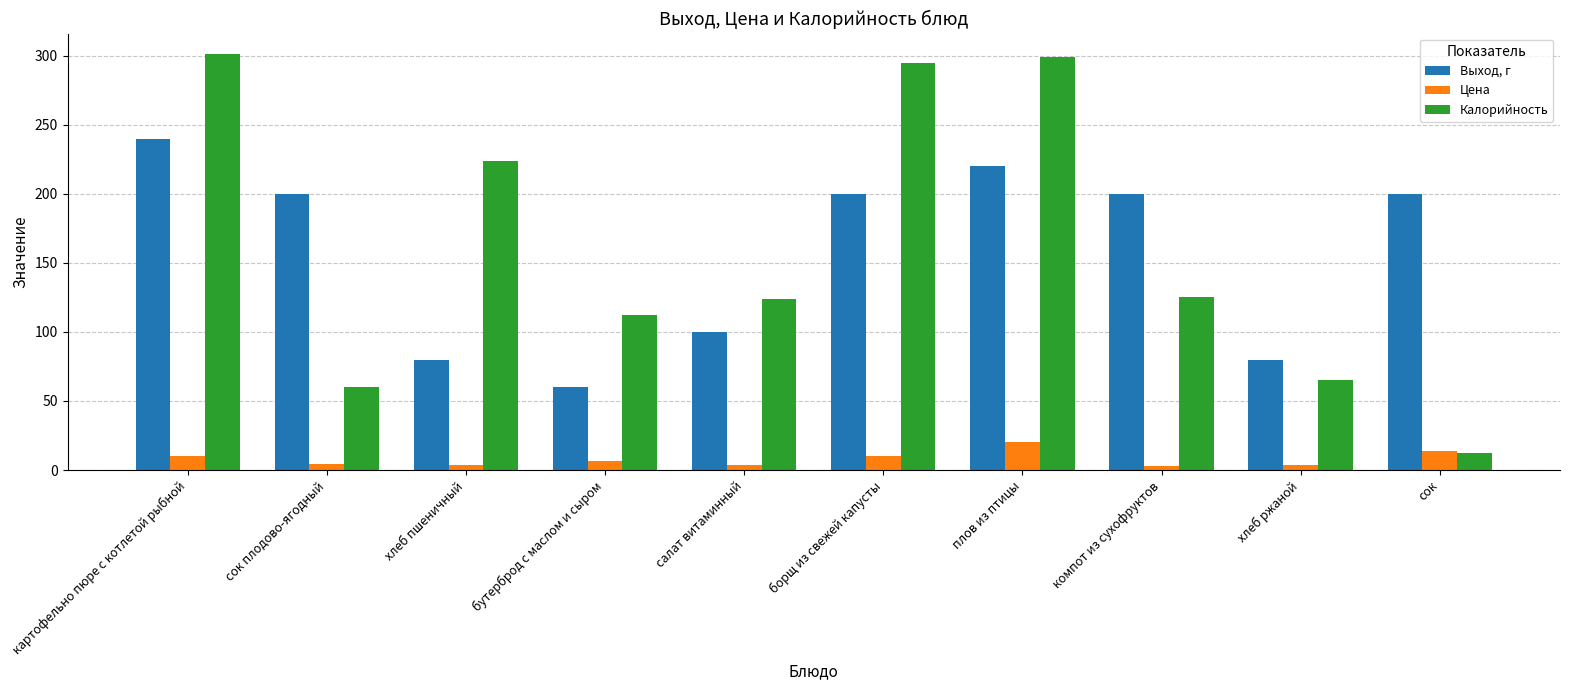

Which category has the lowest value in the Выход, г series?

бутерброд с маслом и сыром